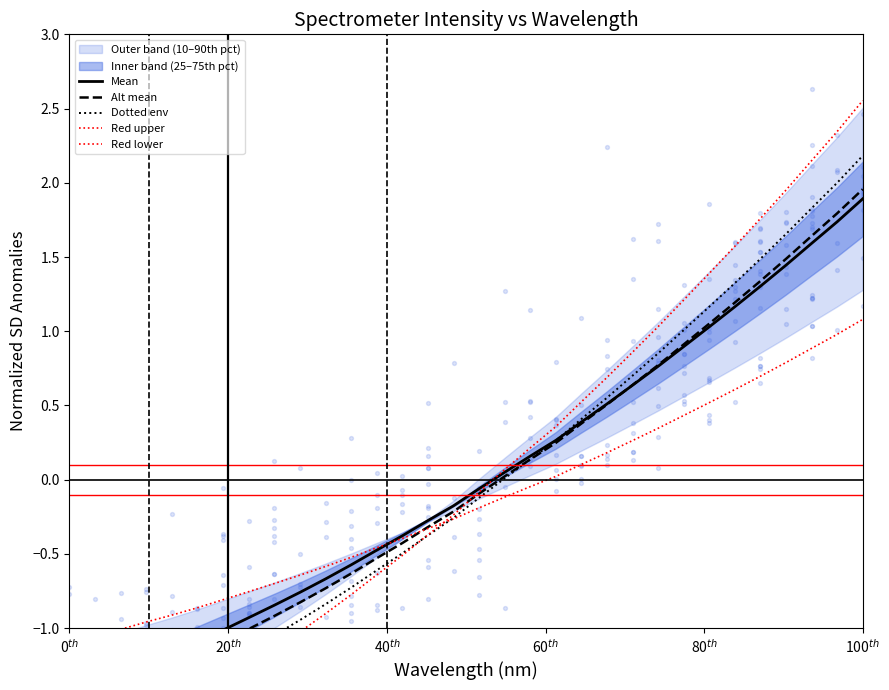

Which series reaches the maximum Y coordinate?

Red upper